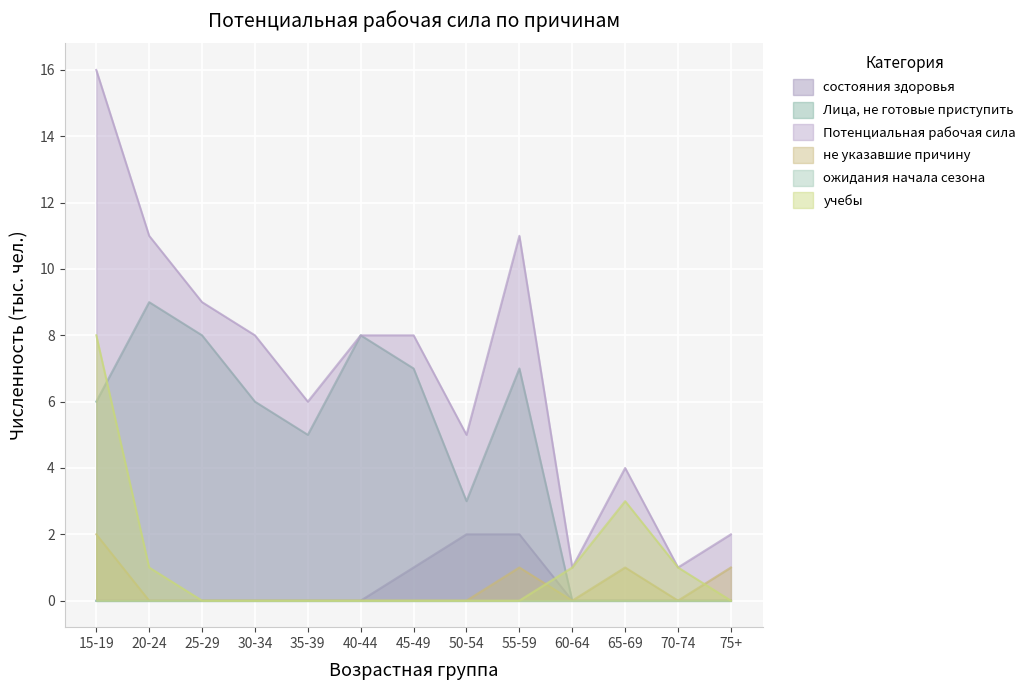

Which series has the largest range (max minus min)?

Потенциальная рабочая сила